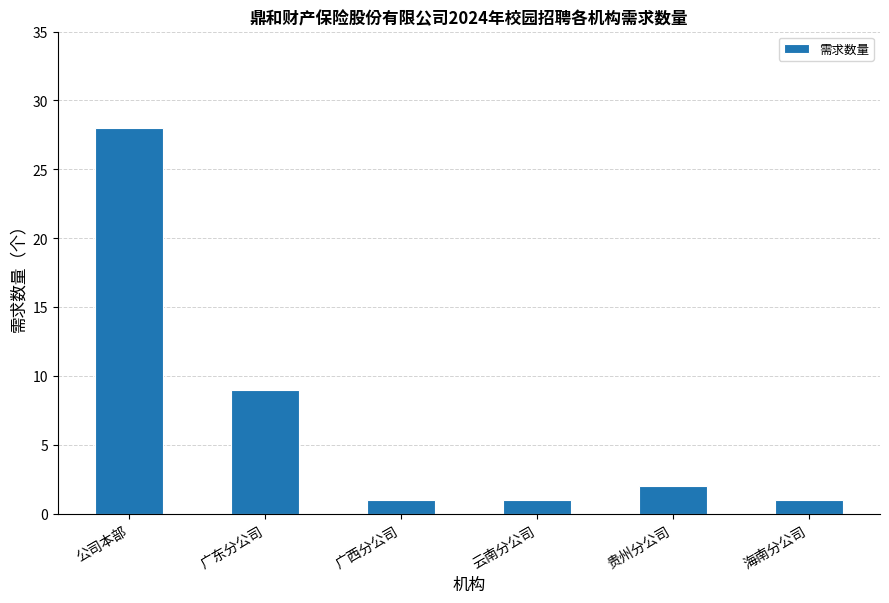

What position from the right is 公司本部?

6